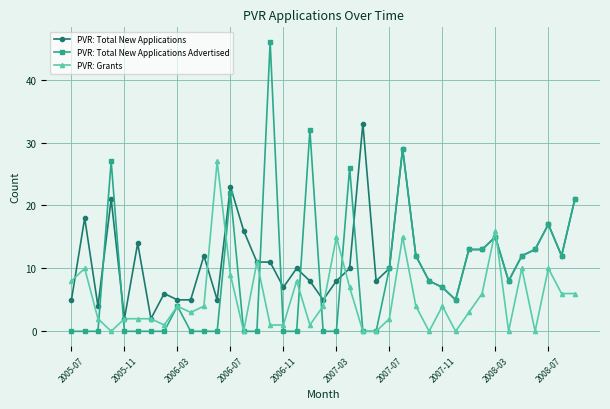

List the series in order of their peak value, lowest first.

PVR: Grants, PVR: Total New Applications, PVR: Total New Applications Advertised